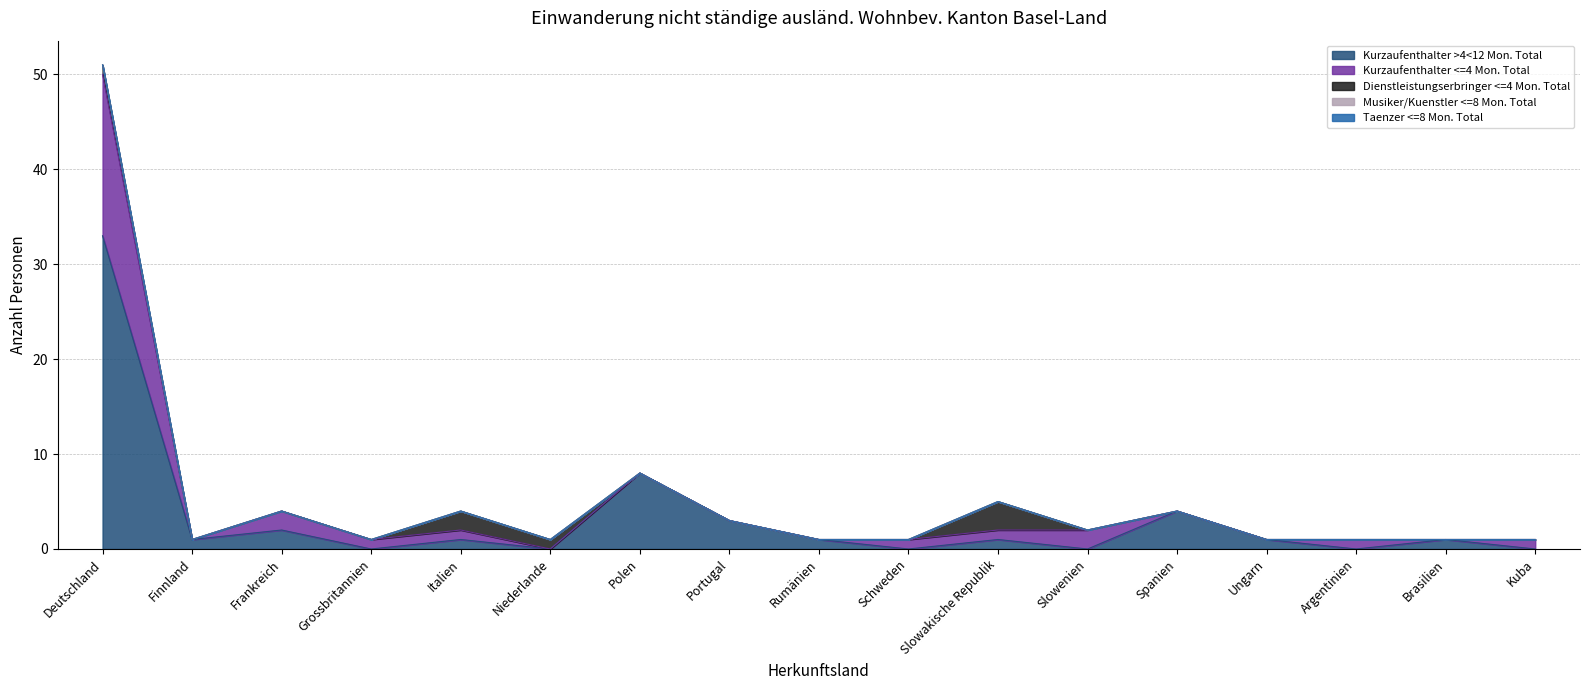

True or false: Taenzer <=8 Mon. Total has a value of 0 at Niederlande.

True